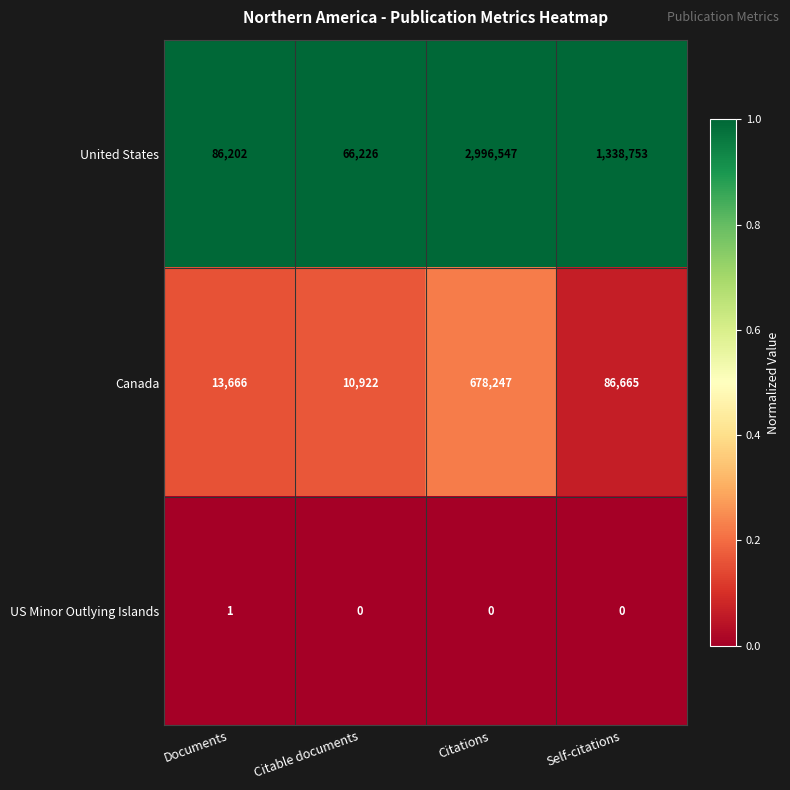

At which category is the sum across all series the highest?

Citations